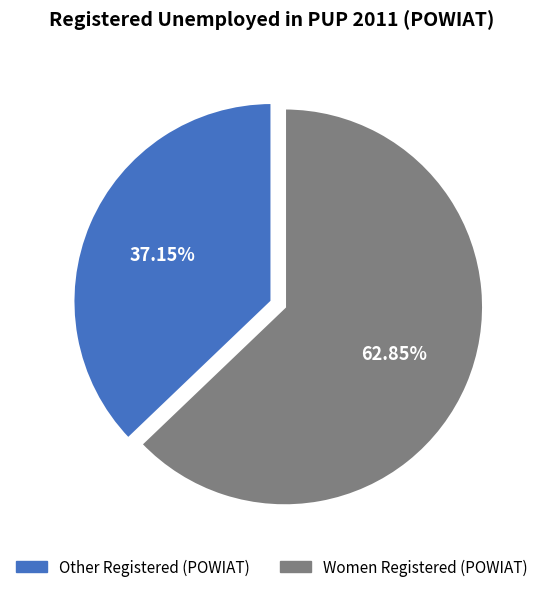

Is there any slice that represents more than half of the pie?

Yes